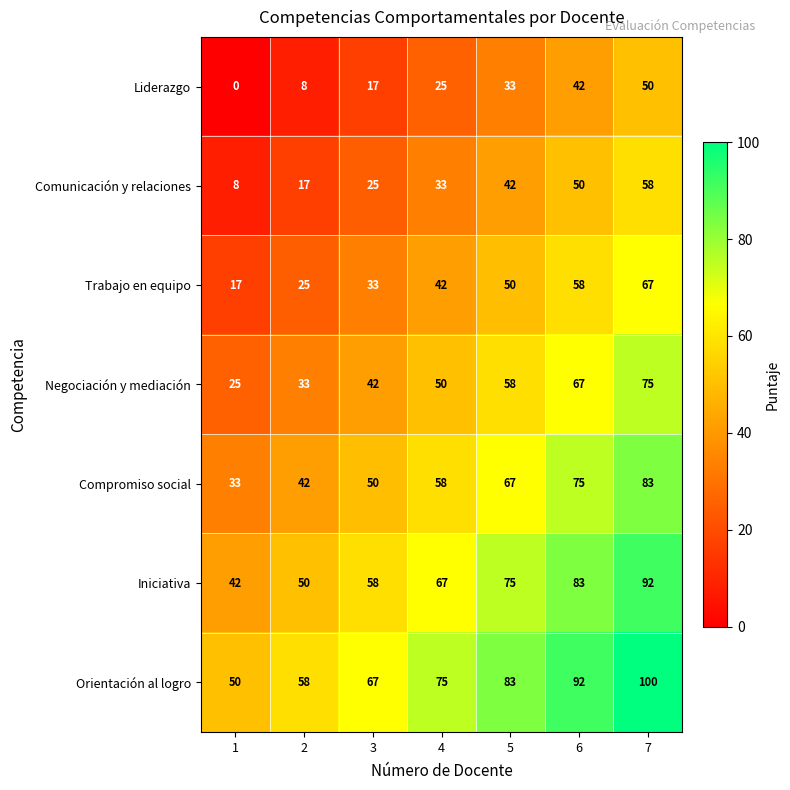

What is the average value of the Comunicación y relaciones series?

33